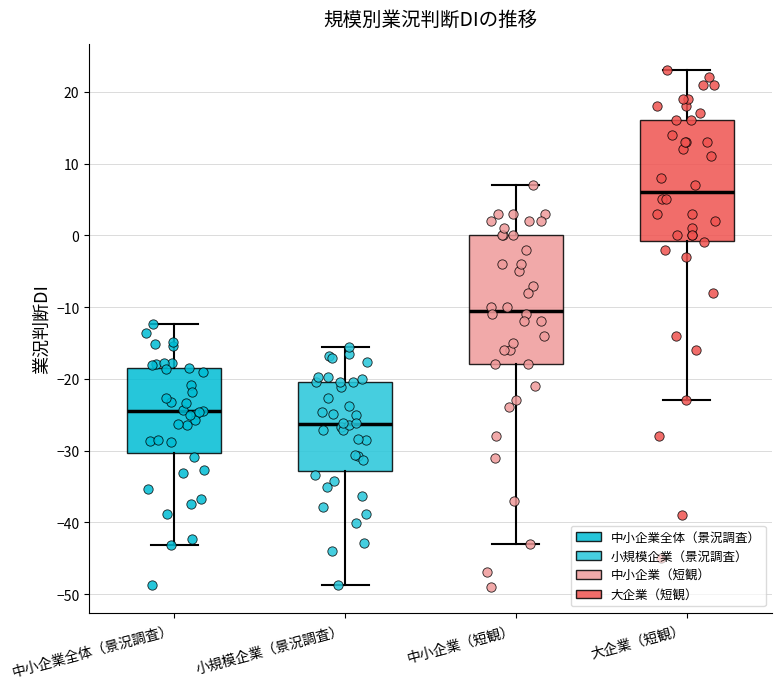

Comparing the boxes themselves (not the whiskers), which one is the tallest?

中小企業（短観）